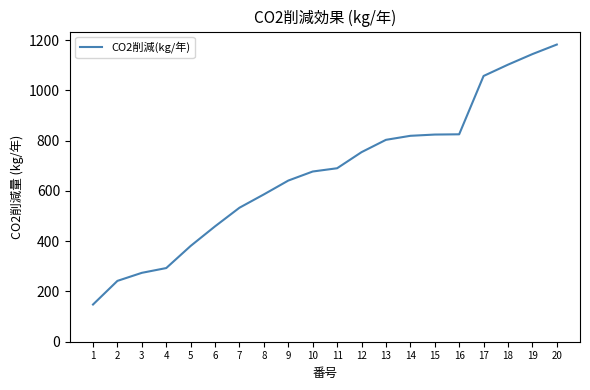

What is the minimum value shown in the chart?

148